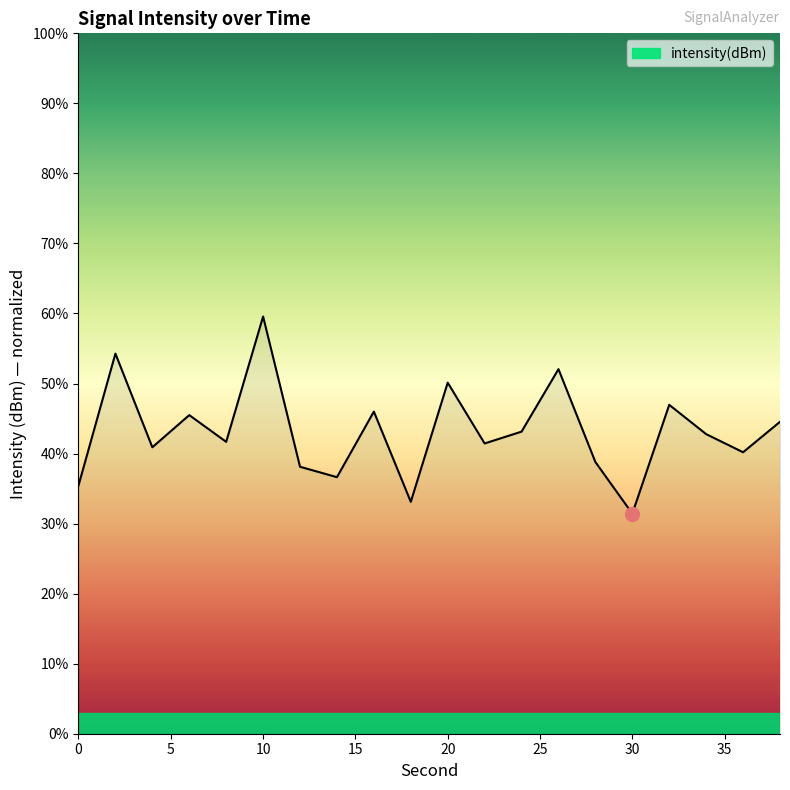

What is the difference between the second highest and second lowest values?

21.2